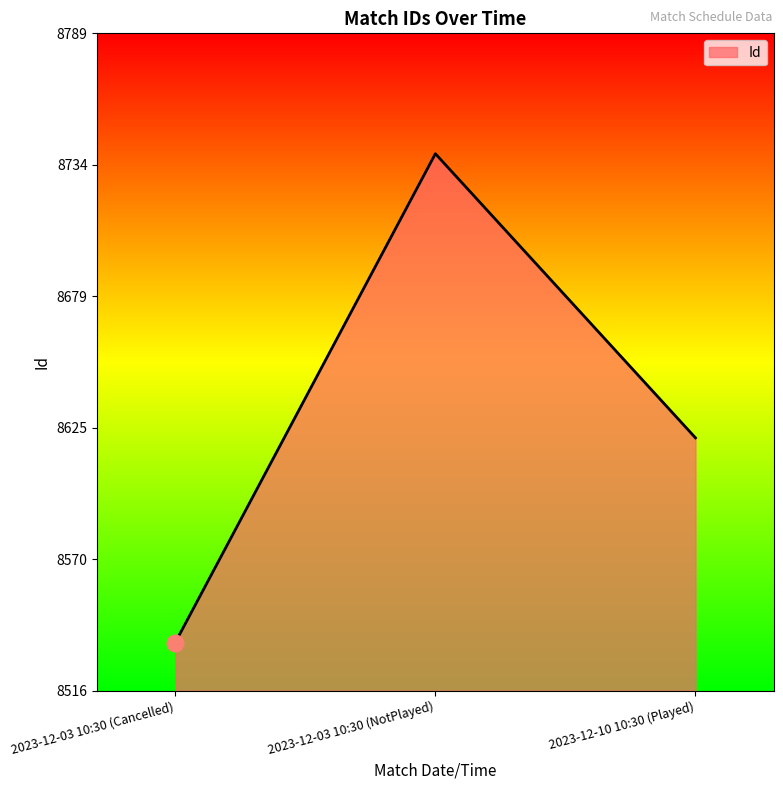

Reading left to right, transcribe all the data shown in this chart.

2023-12-03 10:30 (Cancelled)=8536	2023-12-03 10:30 (NotPlayed)=8739	2023-12-10 10:30 (Played)=8621